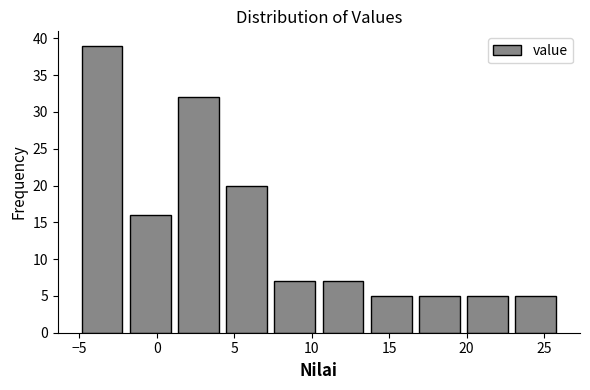

Reading left to right, list every bar in this chart as the range it spans on the x-axis followed by its height. Neither the bar edges nor the heights are printed on the chart, so give them approximately, as read against the axes.

-5.0 to -2.0: 39
-2.0 to 1.0: 16
1.0 to 4.0: 32
4.0 to 7.5: 20
7.5 to 10.5: 7
10.5 to 13.5: 7
13.5 to 16.5: 5
16.5 to 20.0: 5
20.0 to 23.0: 5
23.0 to 26.0: 5